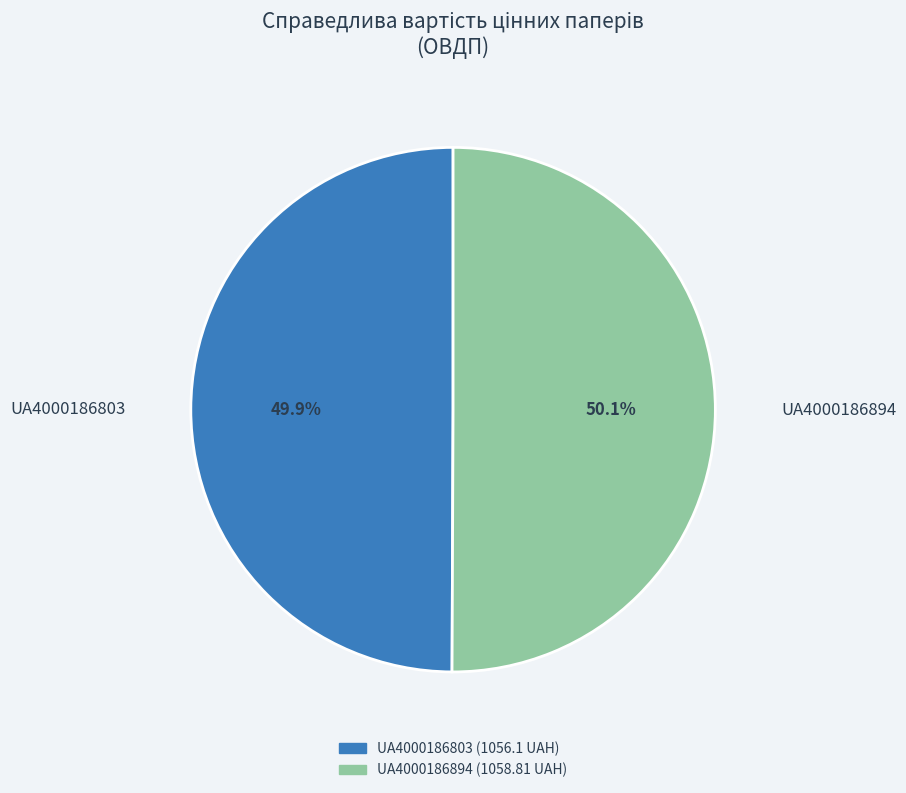

Combined, what portion of the pie is UA4000186894 and UA4000186803?

100.0%